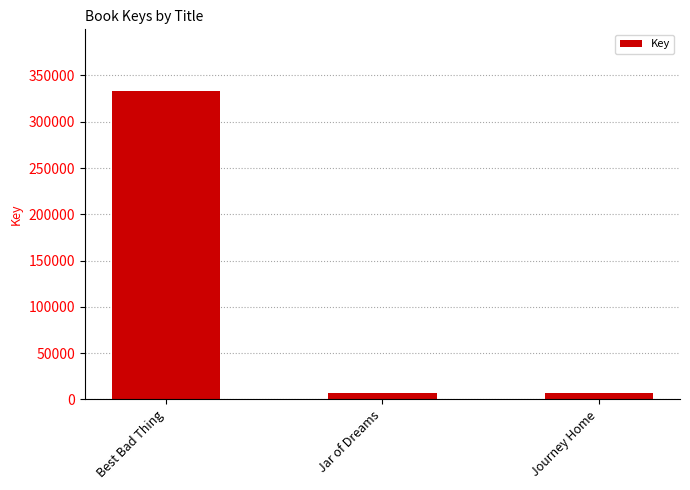

What is the greatest value displayed?

333232